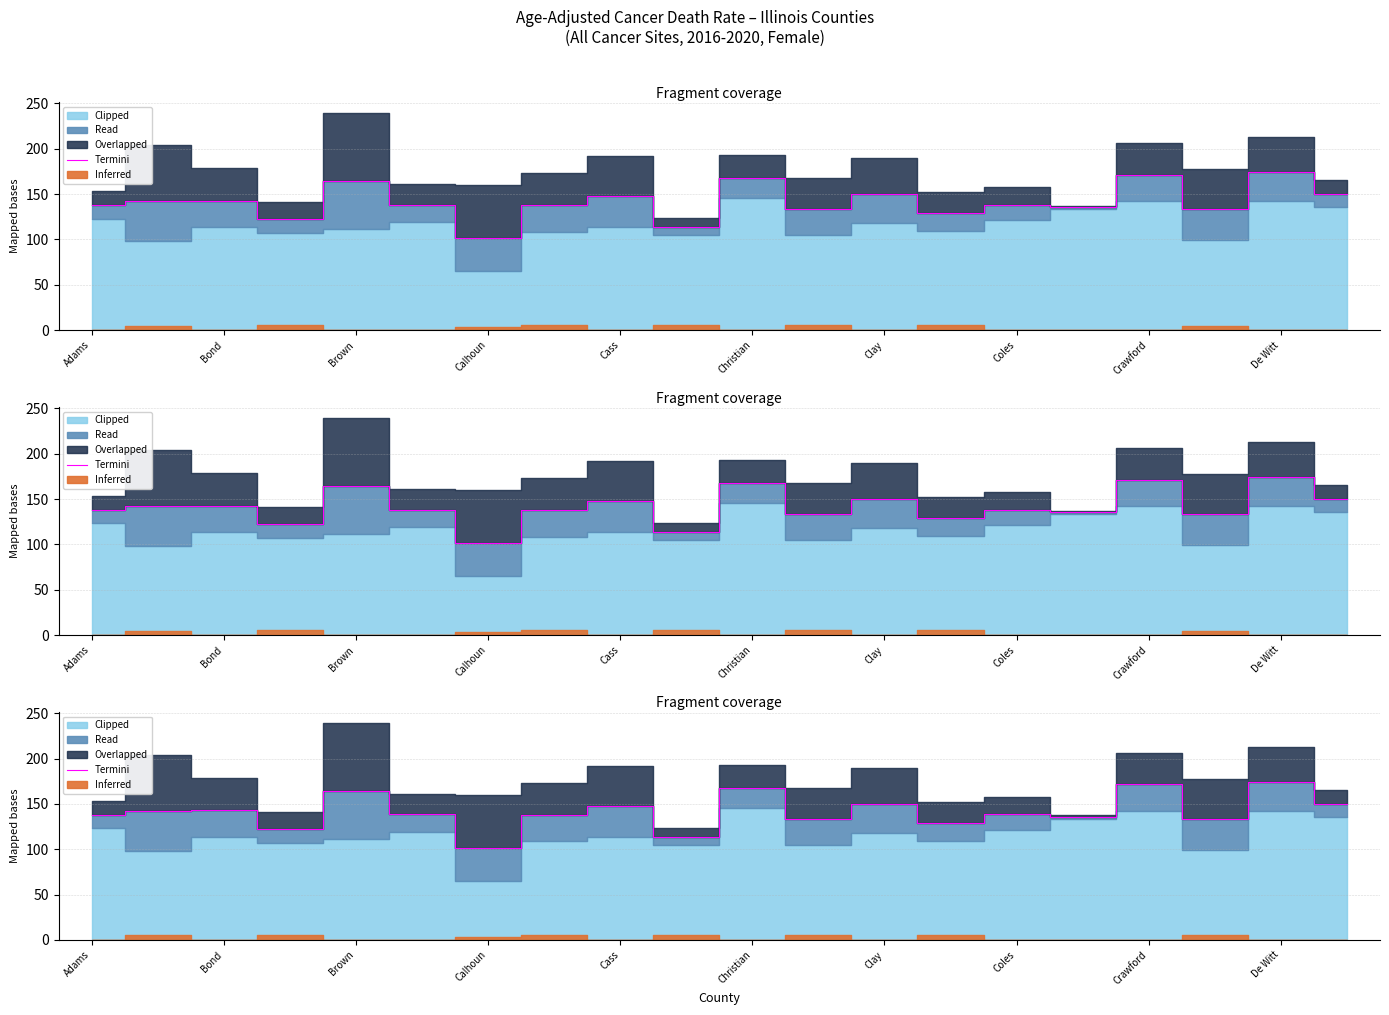

What position from the right is De Witt?

2